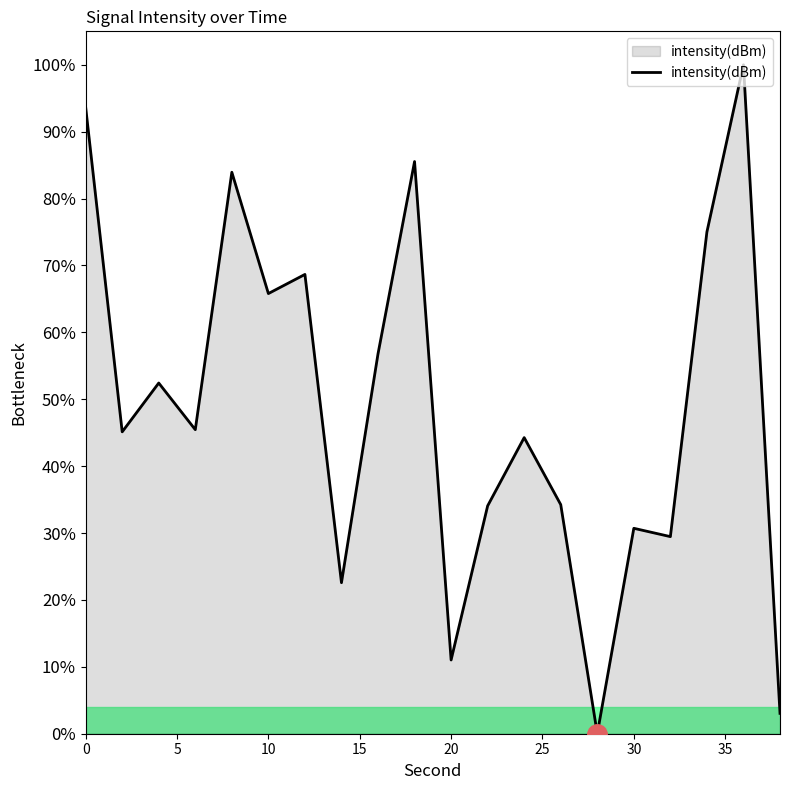

What is the sum of all values?

981.8